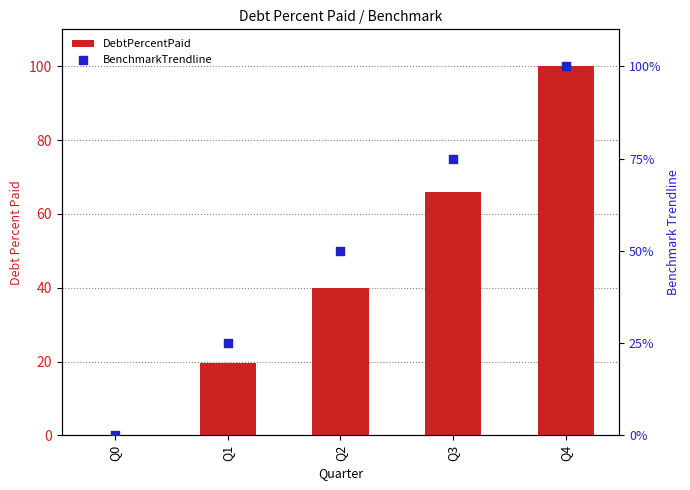

Is the value of DebtPercentPaid at Q3 greater than the value of BenchmarkTrendline at Q0?

Yes